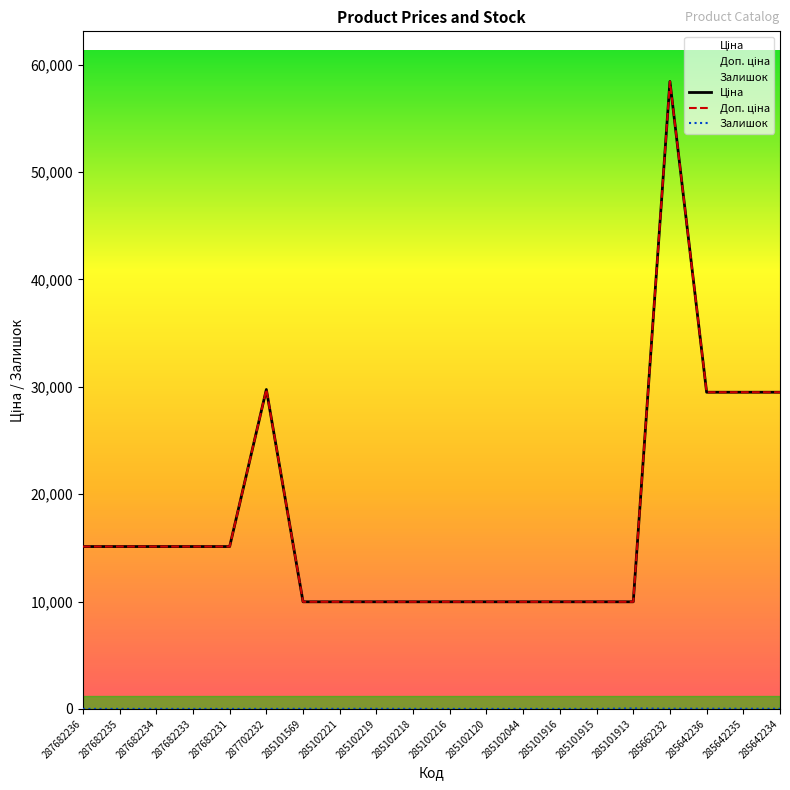

Does the chart have visible grid lines?

No